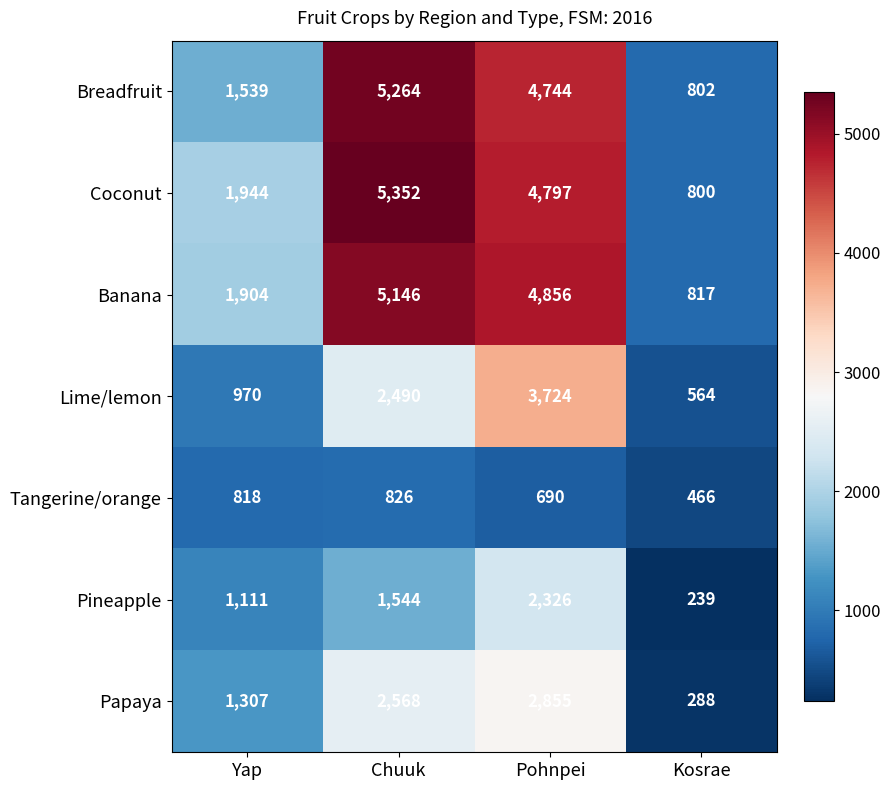

Where is Banana nearest to the value 2981?

Yap